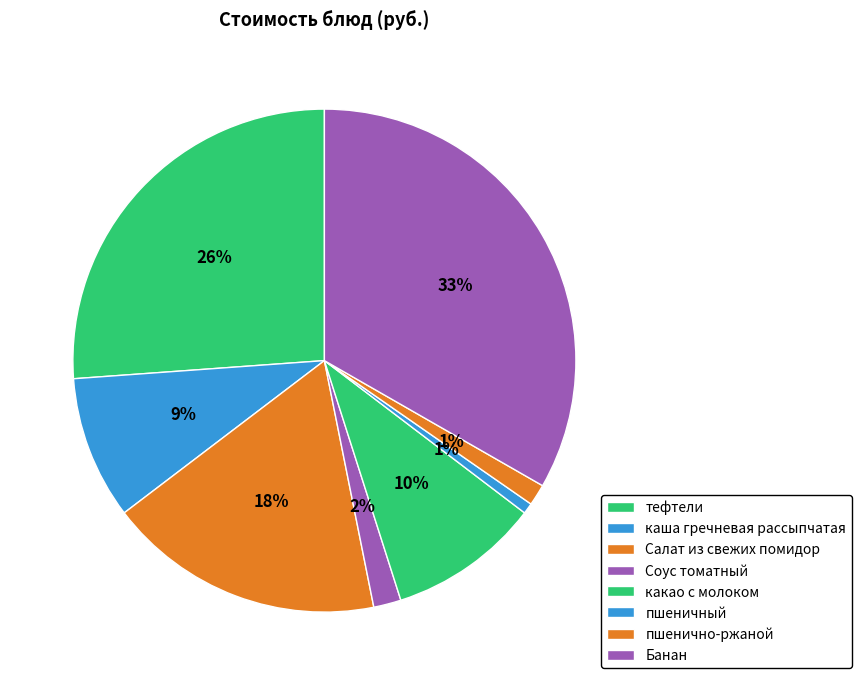

Count the number of slices in the pie.

8